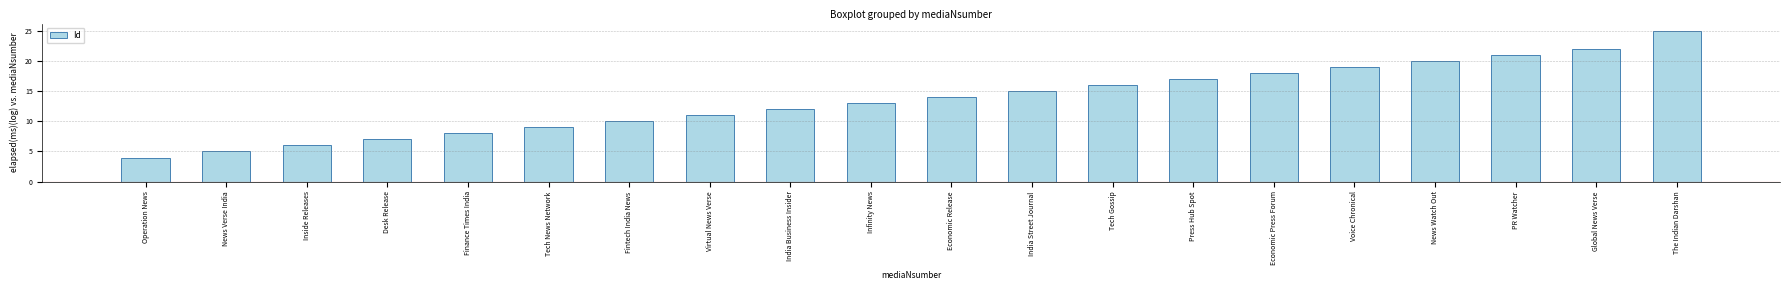

List the labels in order of value, smallest first.

Operation News, News Verse India, Inside Releases, Desk Release, Finance Times India, Tech News Network, Fintech India News, Virtual News Verse, India Business Insider, Infinity News, Economic Release, India Street Journal, Tech Gossip, Press Hub Spot, Economic Press Forum, Voice Chronical, News Watch Out, PR Watcher, Global News Verse, The Indian Darshan